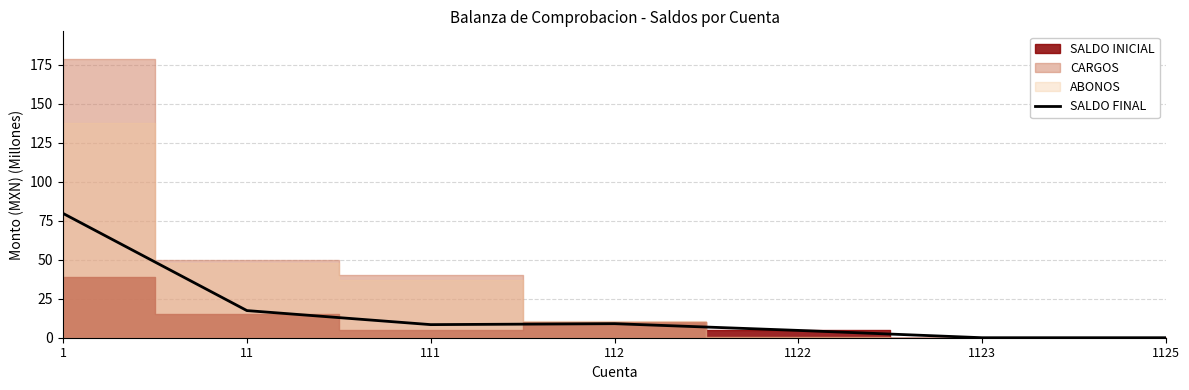

At which label is SALDO FINAL closest to 39?

11